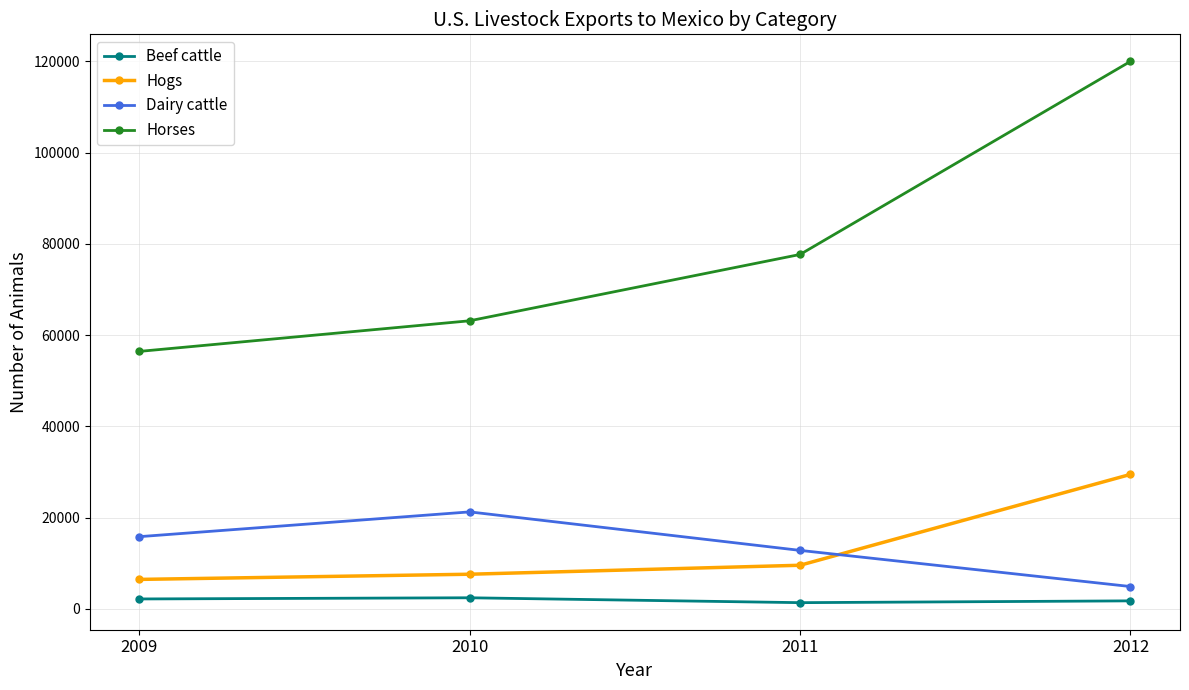

What is the difference between the second highest and minimum values in the Hogs series?

3103